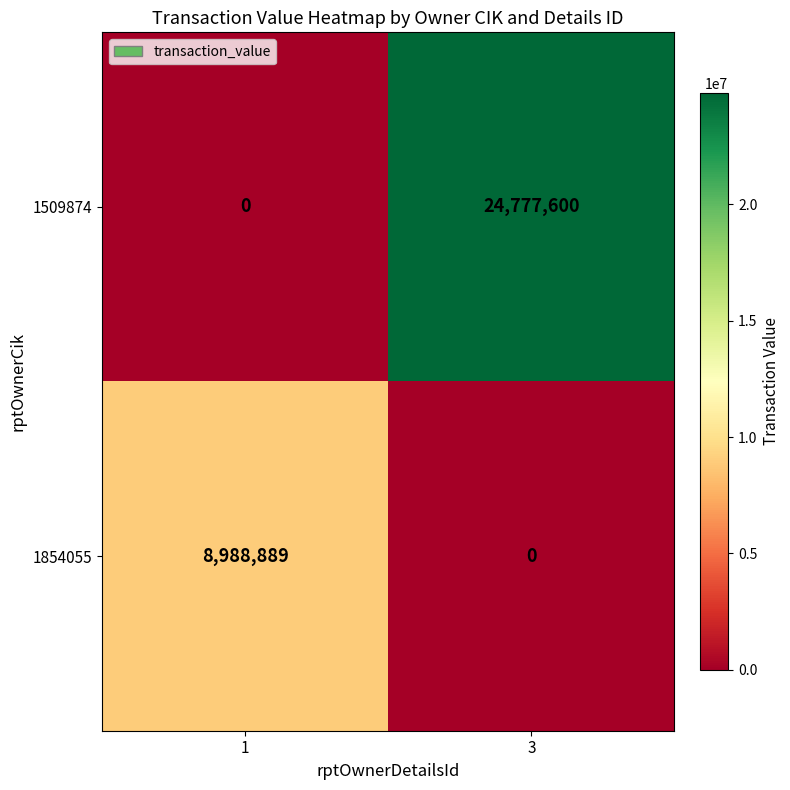

Reading left to right, extract all data points from this chart.

1509874: 1=0	3=24777600
1854055: 1=8988889	3=0